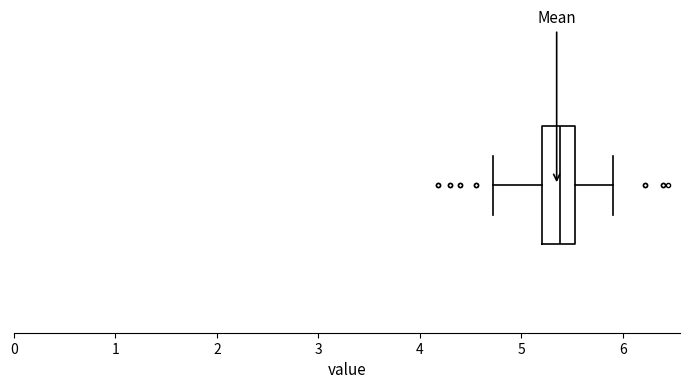

Transcribe this box plot: give where the median line is, the range the box spans, and where the two whiskers end, as read against the x-axis. The values are not printed on the chart, so give them approximately, as read against the axis.

median 5.4, box 5.2 to 5.5, whiskers 4.7 to 5.9